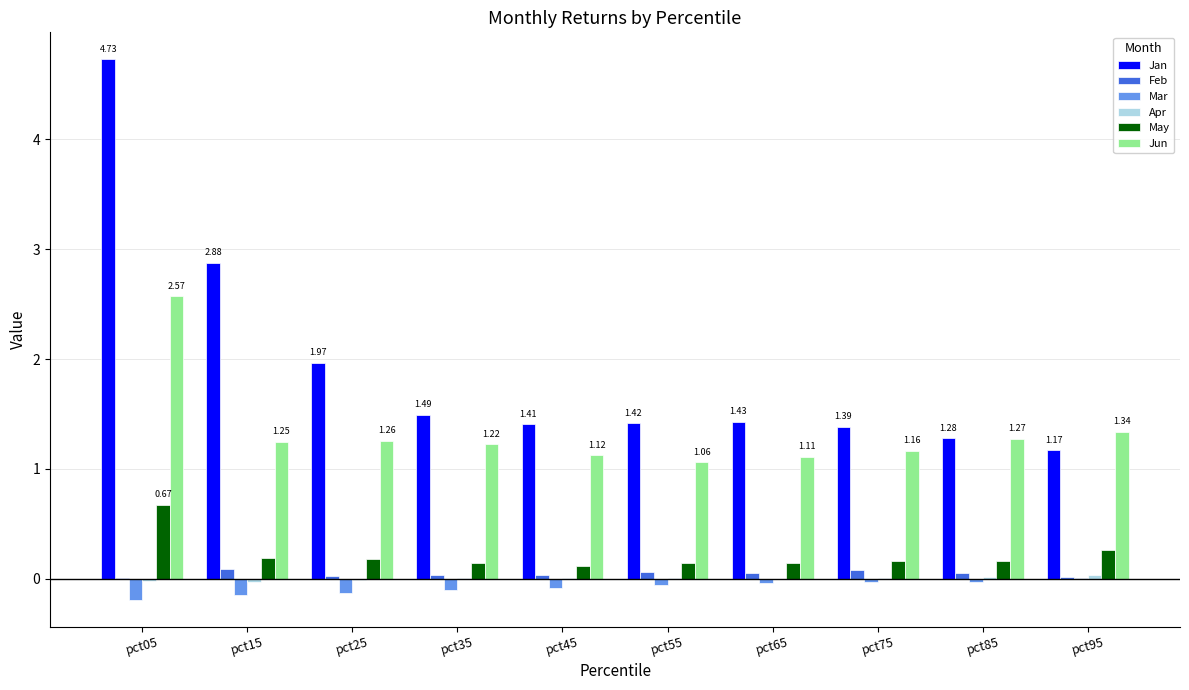

At which category is the sum across all series the highest?

pct05